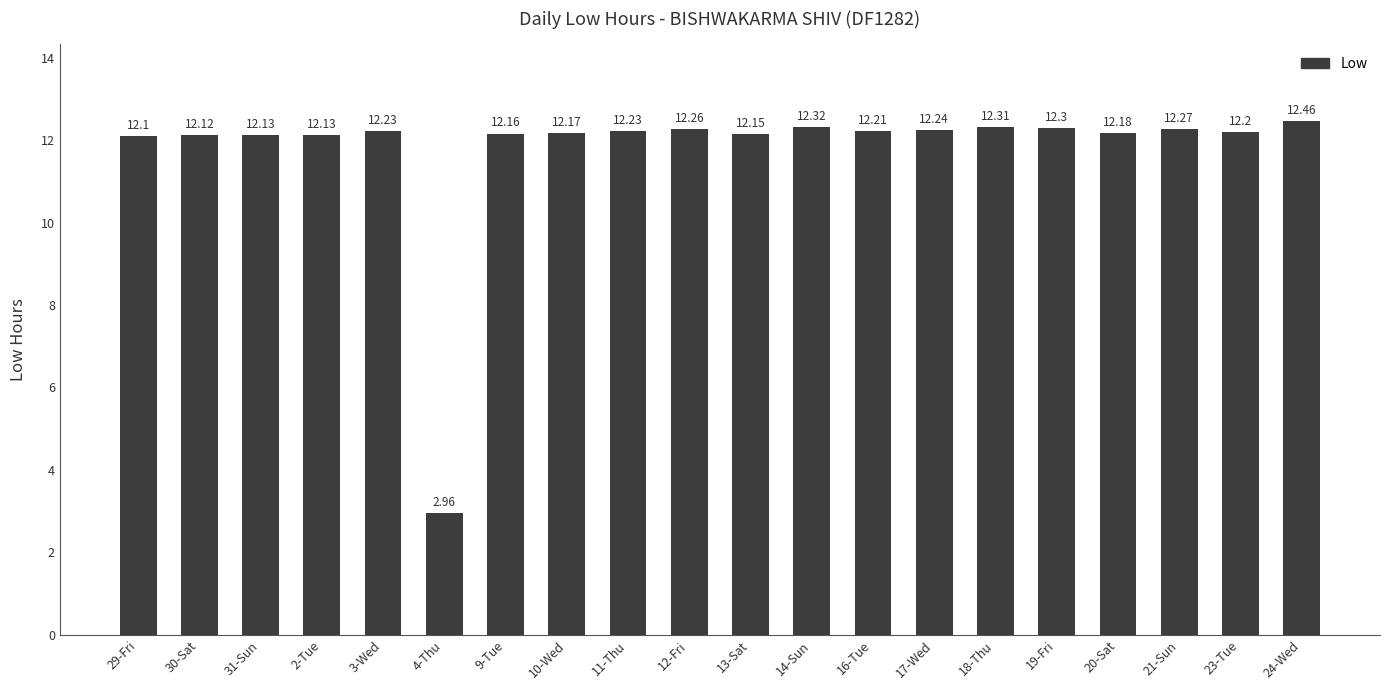

Are the bars horizontal?

No